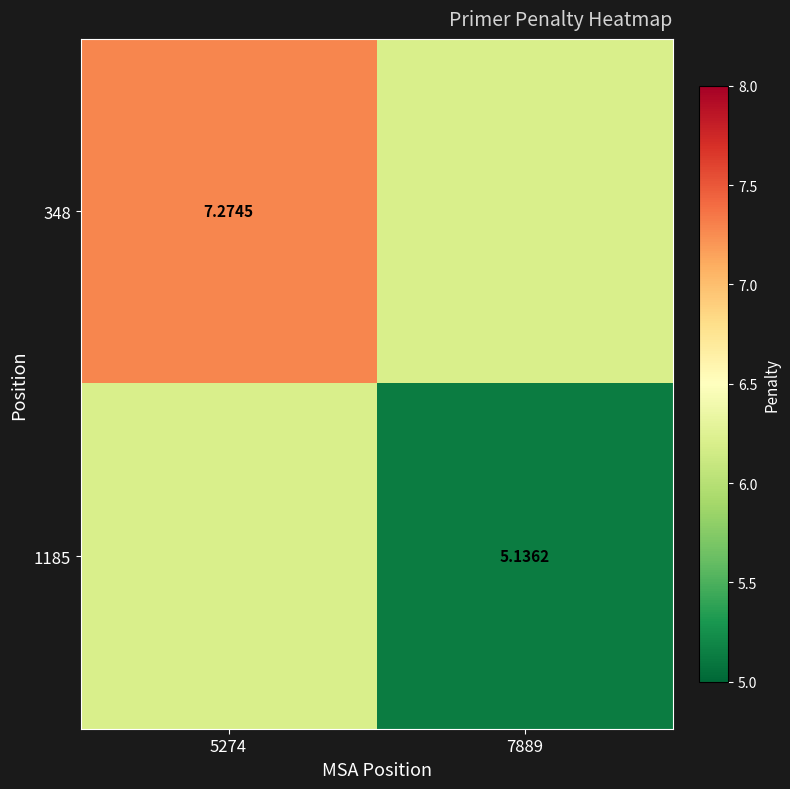

Is the value of 348 at 5274 greater than the value of 1185 at 7889?

Yes